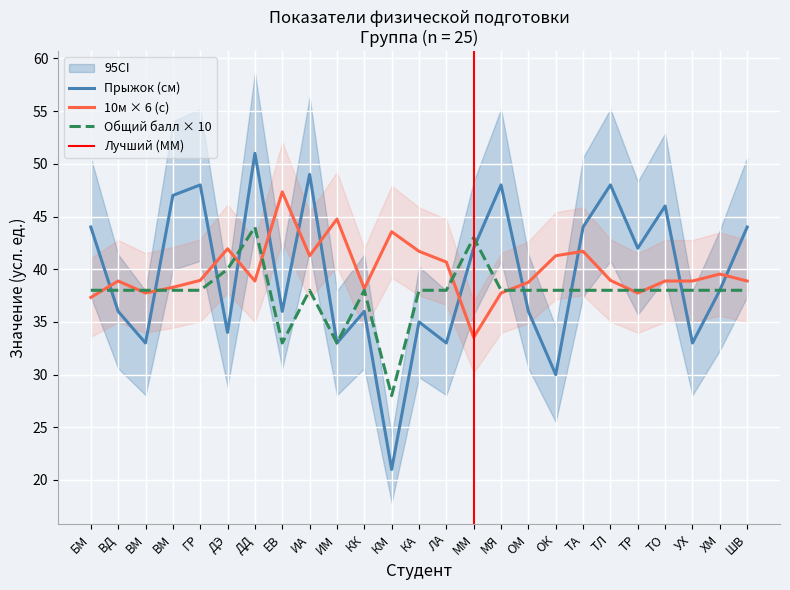

Which series has the widest spread of values?

Прыжок